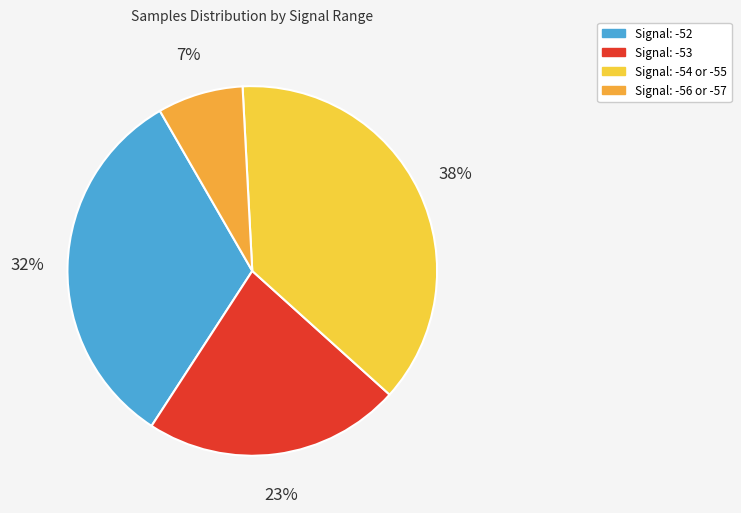

Is there a majority slice in this chart?

No